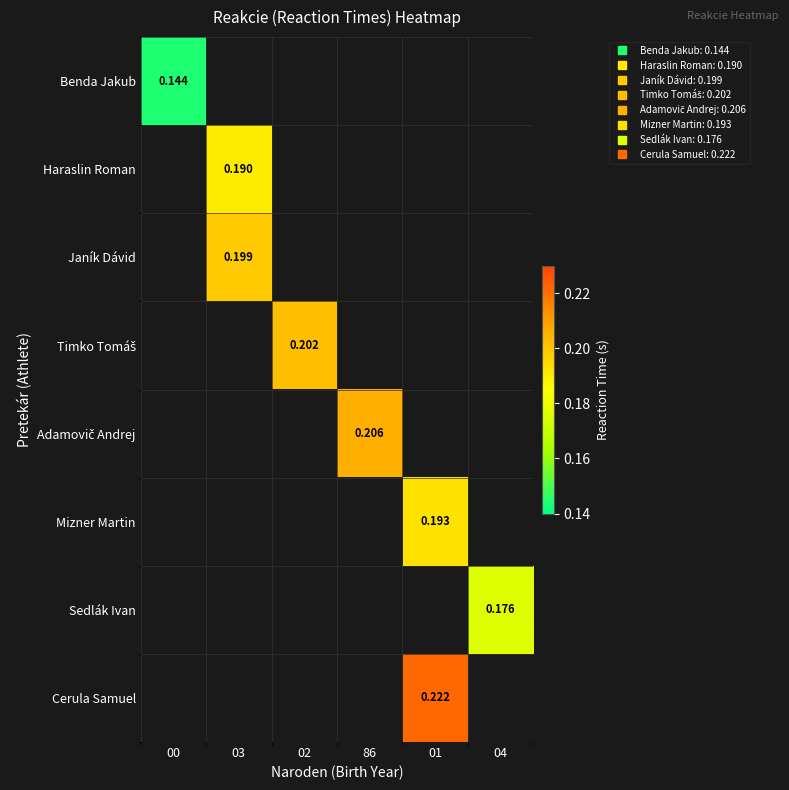

Which series has the largest range (max minus min)?

Benda Jakub